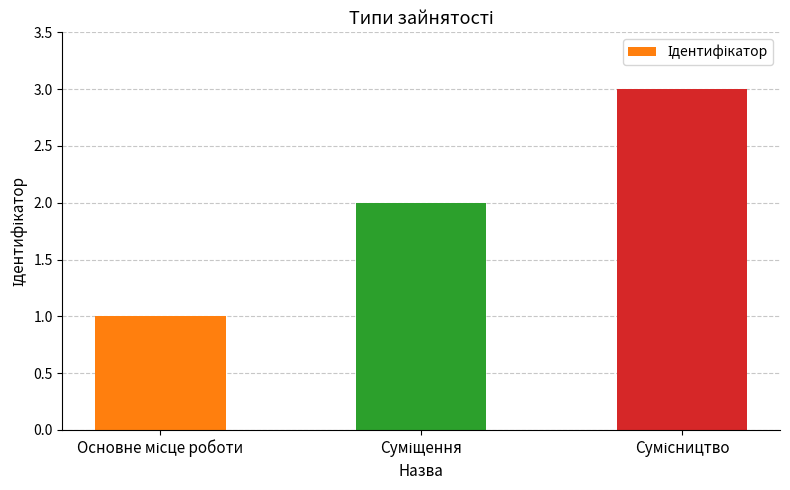

How many values are between 1 and 3?

3